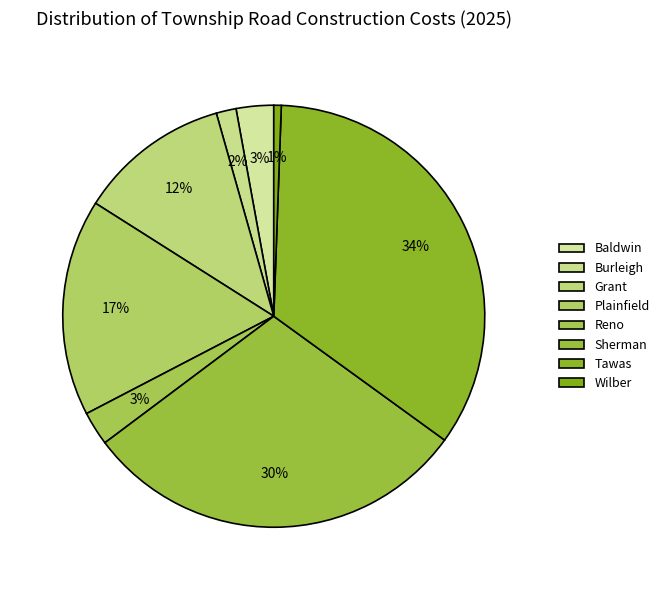

How many segments does this pie chart have?

8